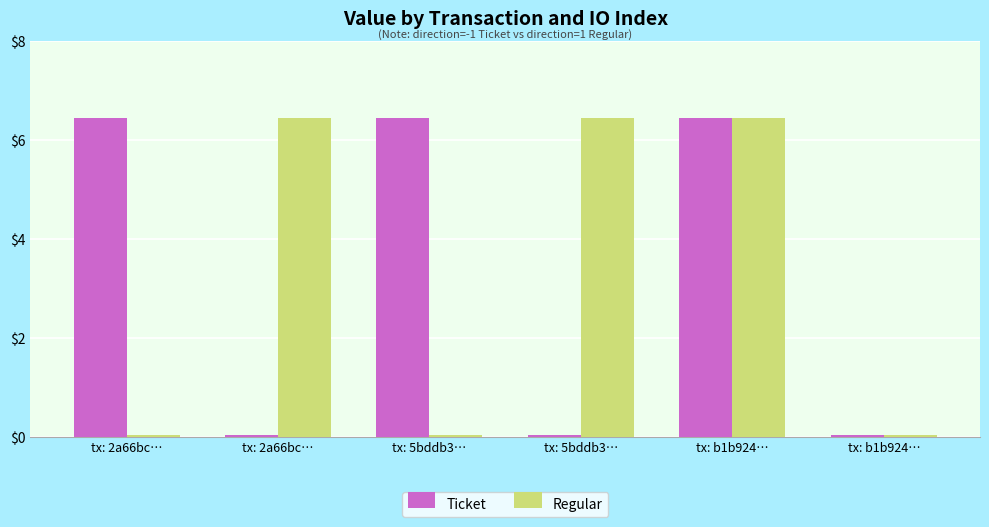

The Ticket series shows 9.4 at tx: 5bddb3…. True or false?

False